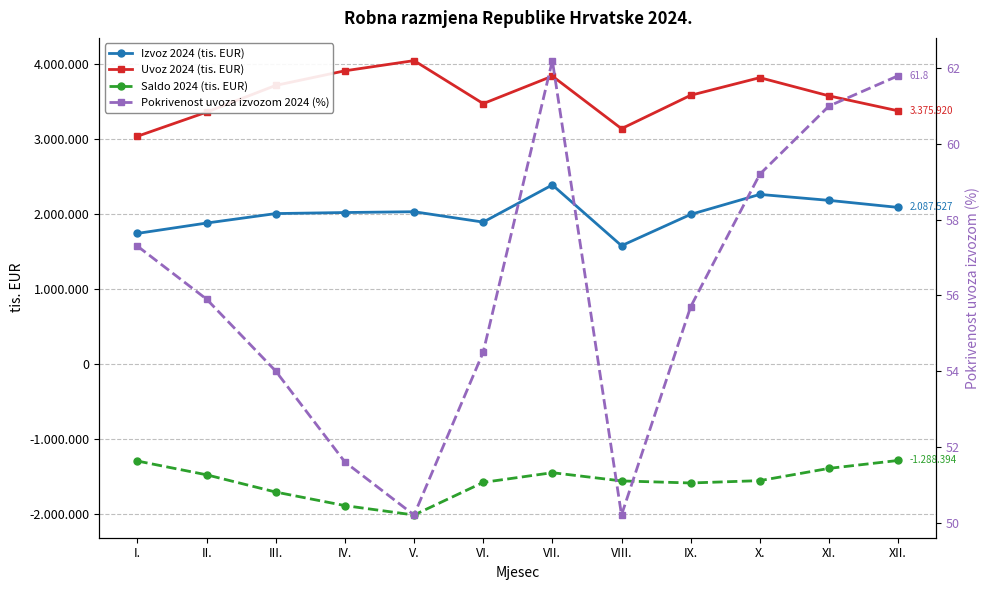

True or false: Uvoz 2024 (tis. EUR) and Izvoz 2024 (tis. EUR) cross at least once.

False